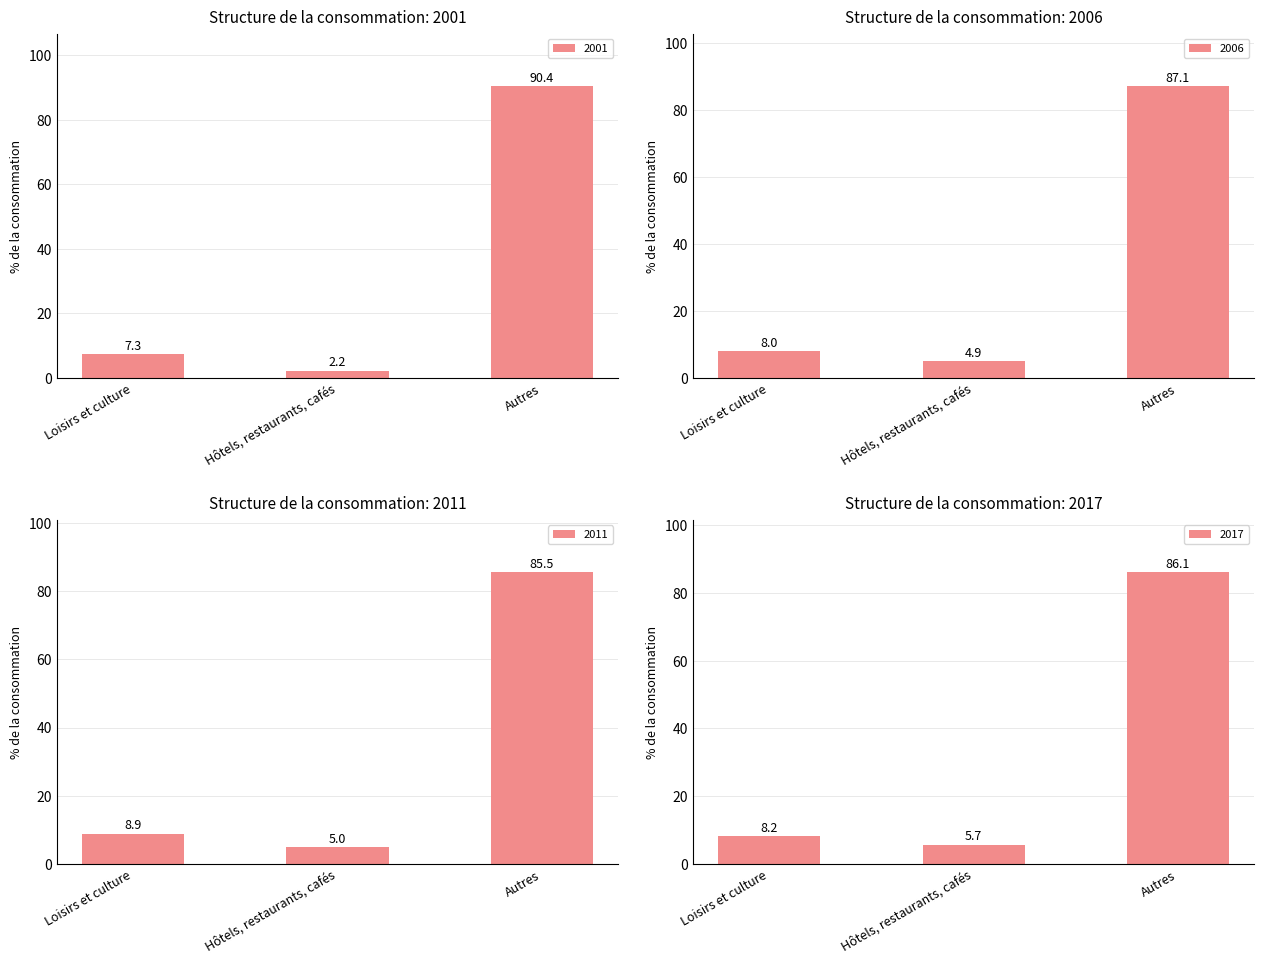

Reading left to right, extract all data points from this chart.

2001: Loisirs et culture=7.3	Hôtels, restaurants, cafés=2.2	Autres=90.4
2006: Loisirs et culture=8.0	Hôtels, restaurants, cafés=4.9	Autres=87.1
2011: Loisirs et culture=8.9	Hôtels, restaurants, cafés=5.0	Autres=85.5
2017: Loisirs et culture=8.2	Hôtels, restaurants, cafés=5.7	Autres=86.1